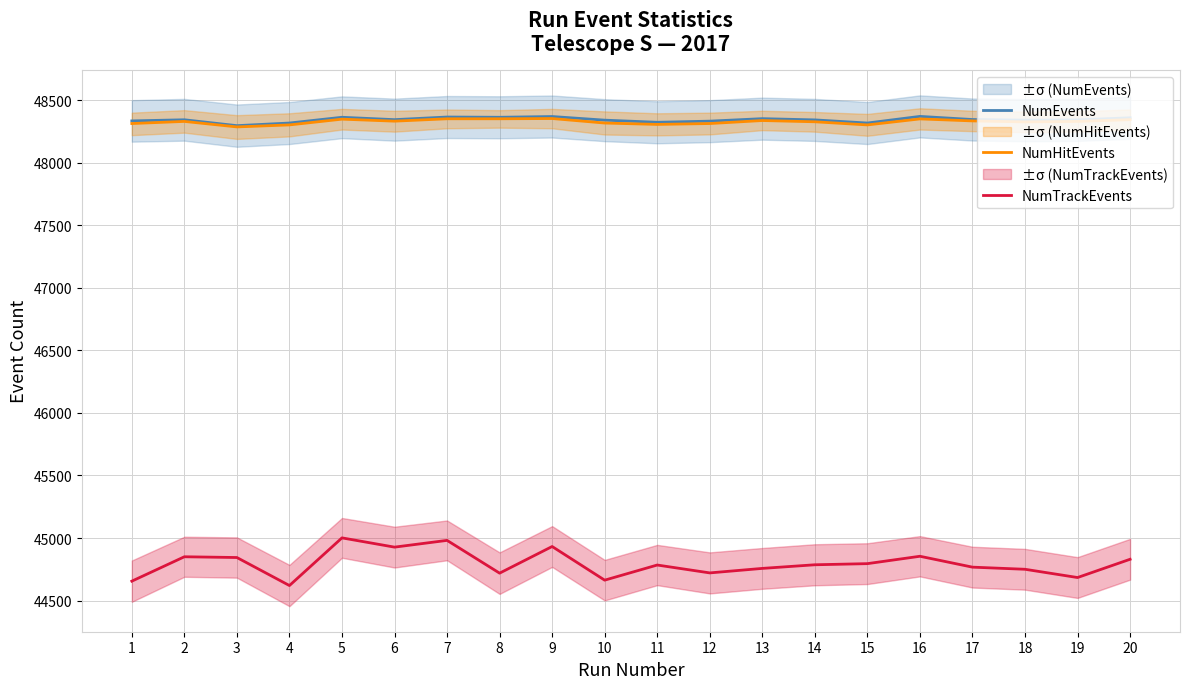

Rank the categories by NumHitEvents value from lowest to highest.

3, 4, 15, 11, 1, 12, 10, 18, 14, 2, 19, 6, 17, 13, 20, 5, 16, 7, 8, 9